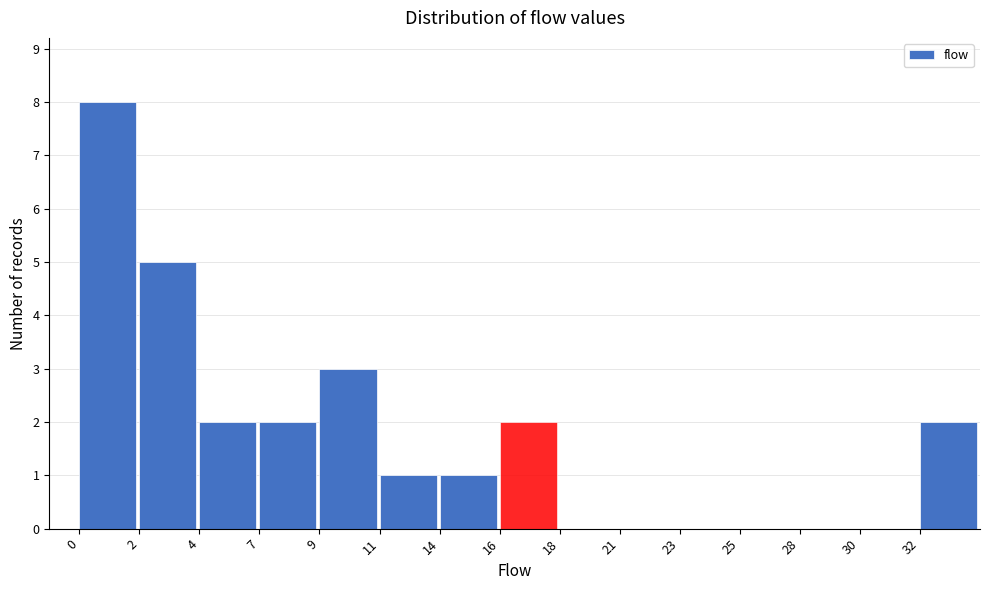

Reading left to right, transcribe all the data shown in this chart.

0=8	2=5	4=2	7=2	9=3	11=1	14=1	16=2	18=0	21=0	23=0	25=0	28=0	30=0	32=2